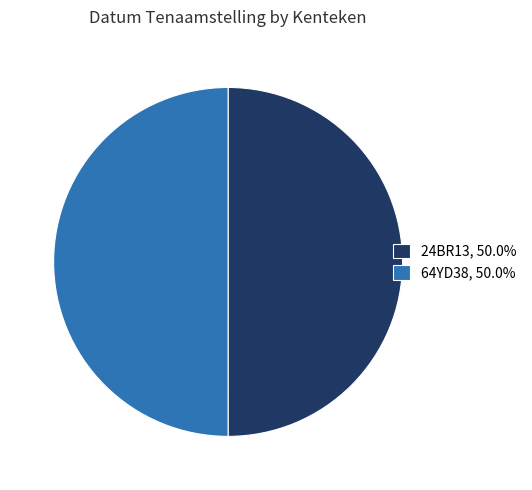

What is the ratio of the value at 24BR13, 50.0% to the value at 64YD38, 50.0%?

1.0